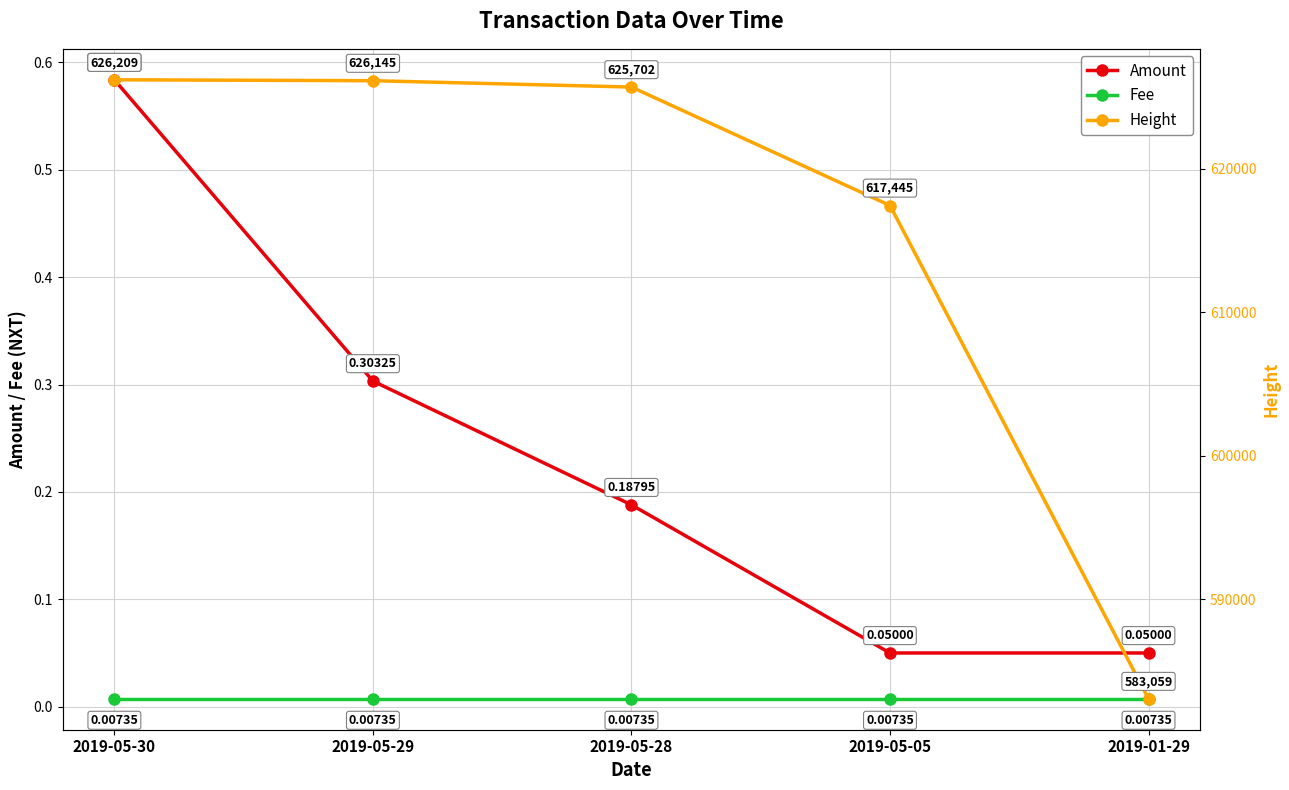

What is the label of the 4th point from the right?

2019-05-29